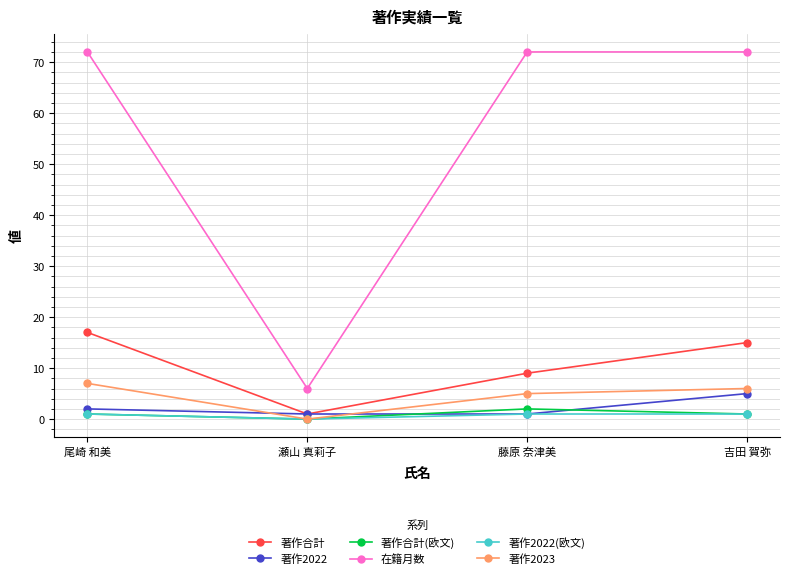

How many distinct data groups are displayed?

6